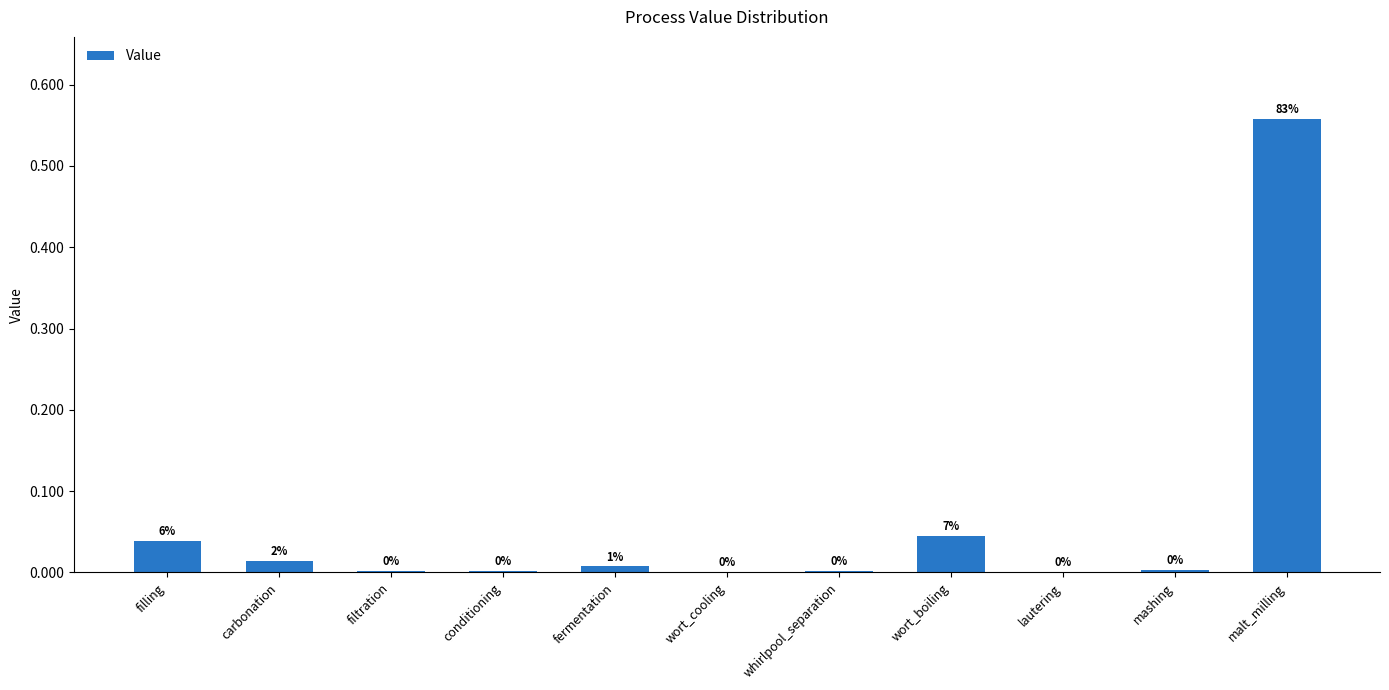

Is it true that the value at conditioning is 0.0?

True